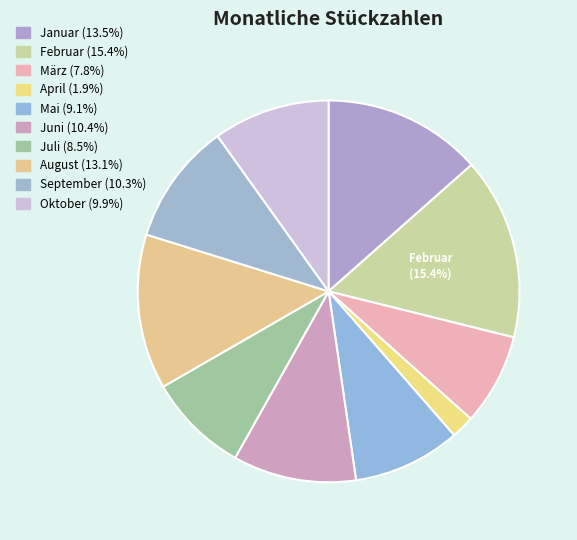

Count the number of slices in the pie.

10